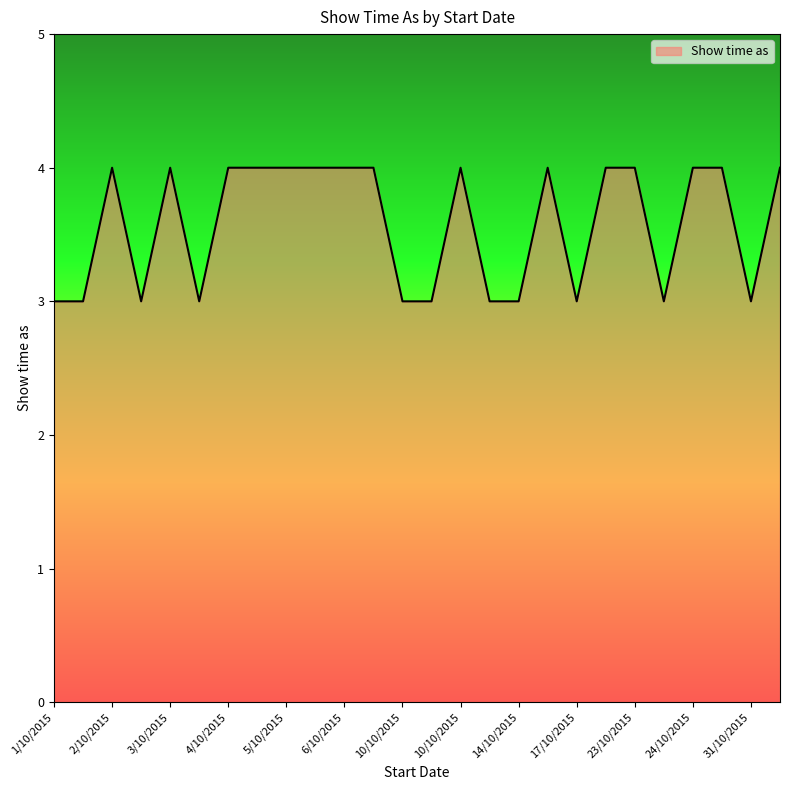

What is the minimum value shown in the chart?

3